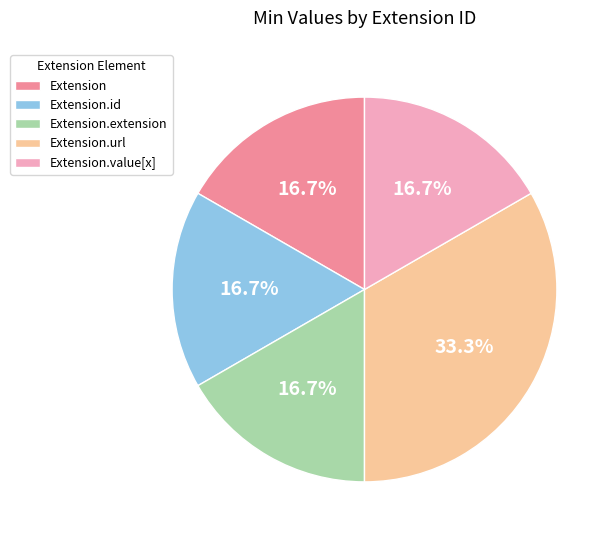

To the nearest percent, what is the difference between the largest and smallest slice percentages?

17%